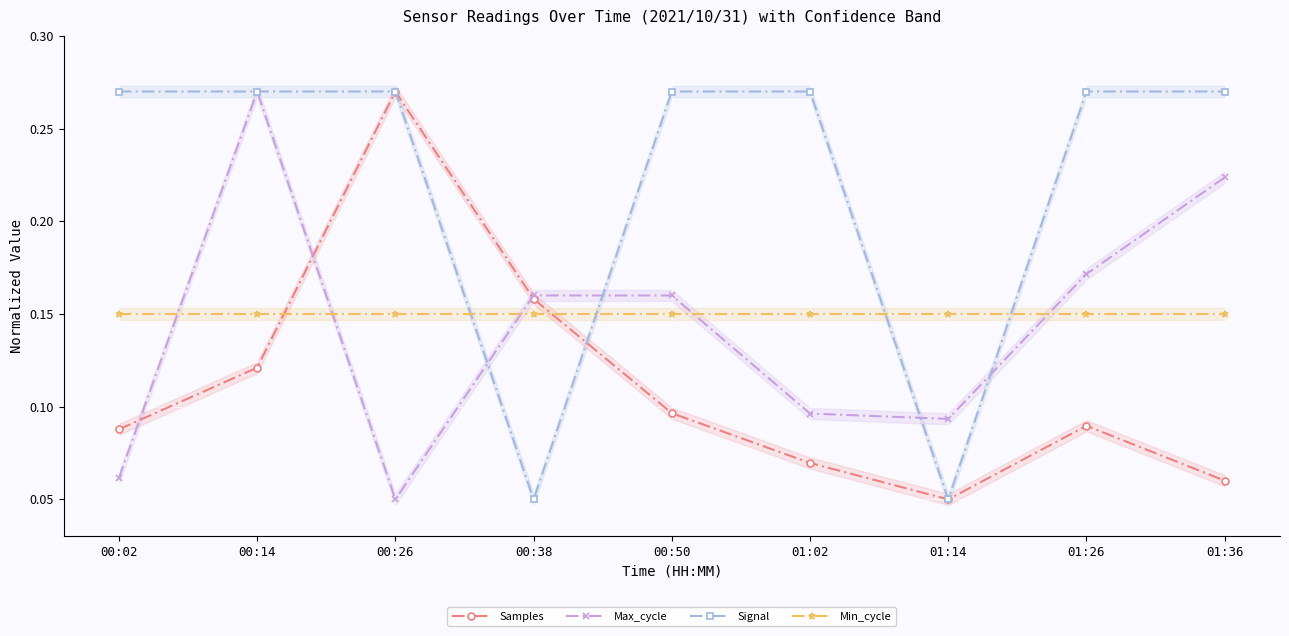

Is the value of Min_cycle at 00:26 greater than the value of Max_cycle at 00:38?

No